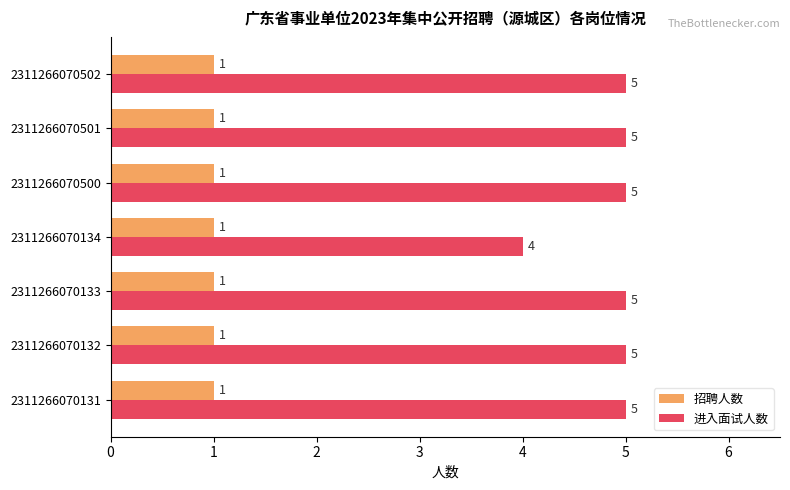

What is the average value of the 进入面试人数 series?

5